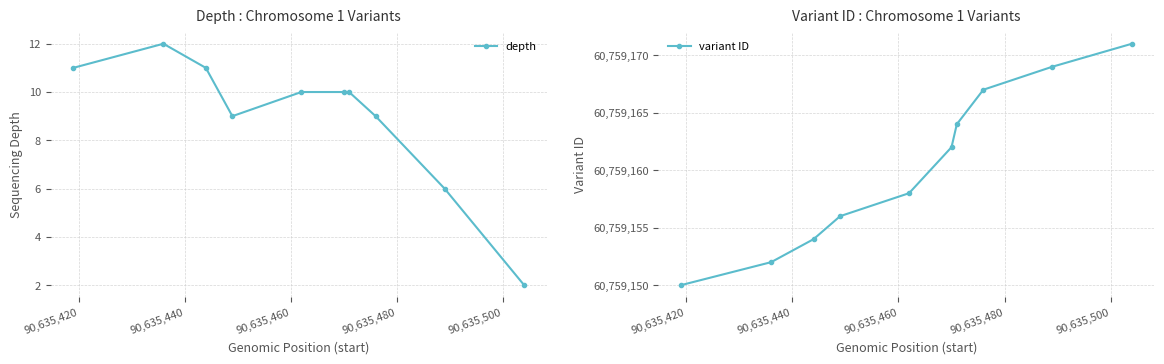

List the series in order of their peak value, lowest first.

depth, variant ID